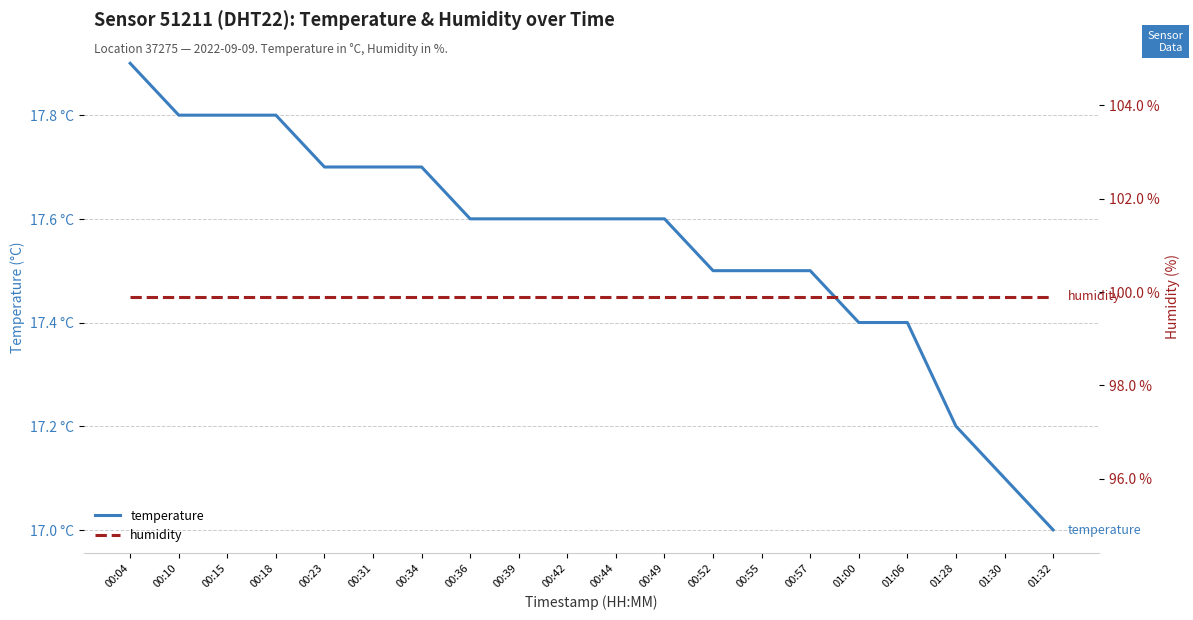

Count the number of data series in this chart.

2